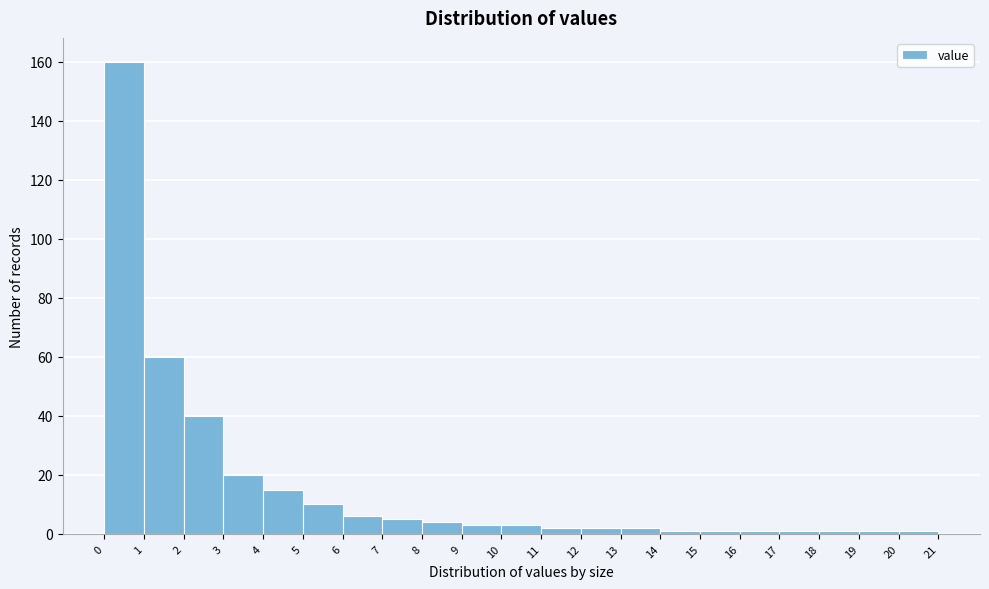

Reading left to right, transcribe this chart: for each bar, give the range it covers on the x-axis and its height. The values are not printed on the chart, so give them approximately, as read against the axis.

0 to 1: 160
1 to 2: 60
2 to 3: 40
3 to 4: 20
4 to 5: 16
5 to 6: 10
6 to 7: 6
7 to 8: 6
8 to 9: 4
9 to 10: 4
10 to 11: 4
11 to 12: 2
12 to 13: 2
13 to 14: 2
14 to 15: under 2
15 to 16: under 2
16 to 17: under 2
17 to 18: under 2
18 to 19: under 2
19 to 20: under 2
20 to 21: under 2